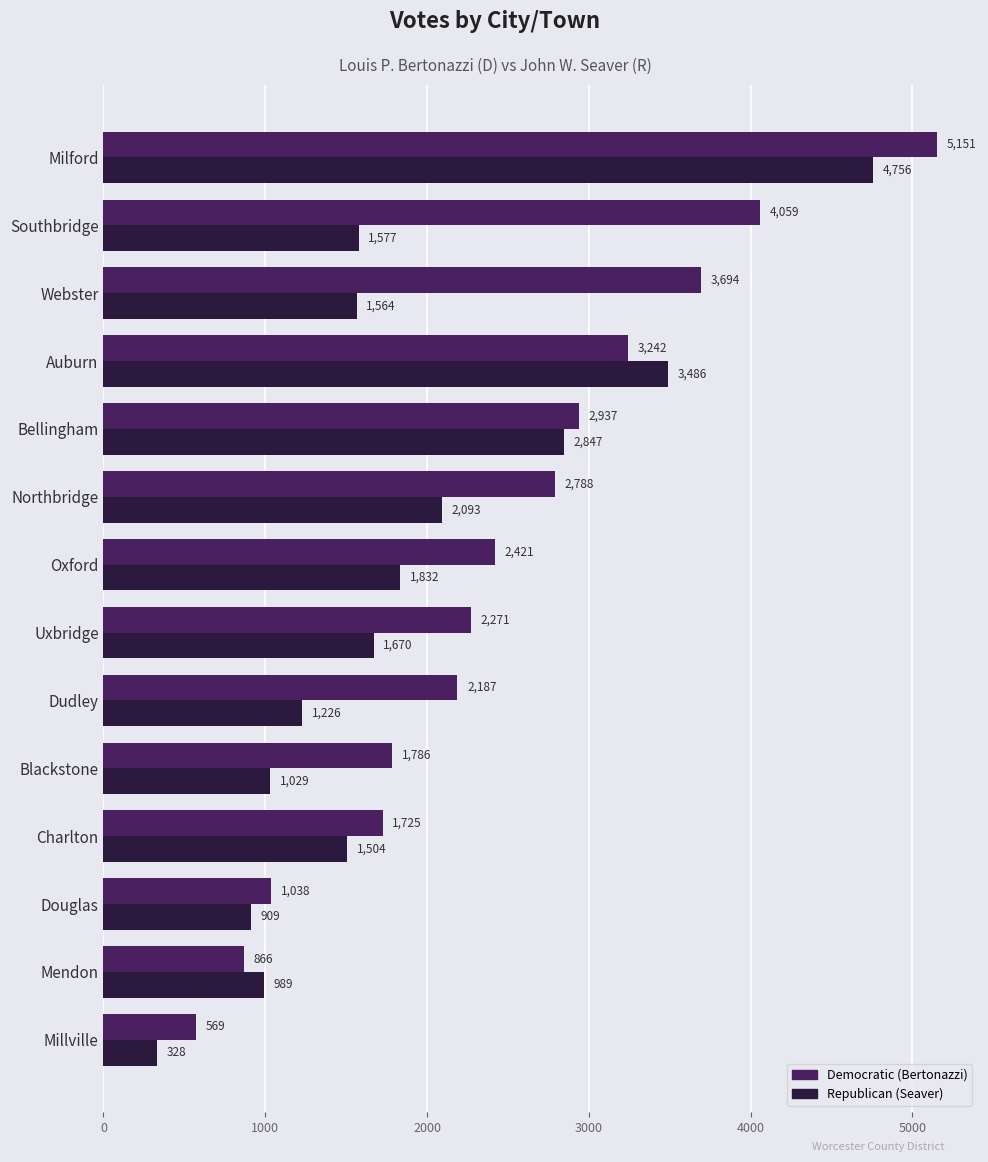

The Republican (Seaver) series shows 2672 at Uxbridge. True or false?

False